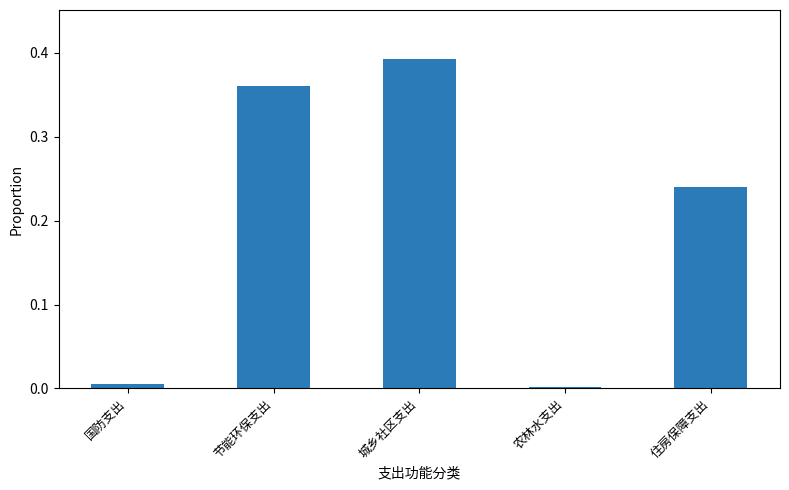

At which category does the chart reach its peak across all series?

城乡社区支出